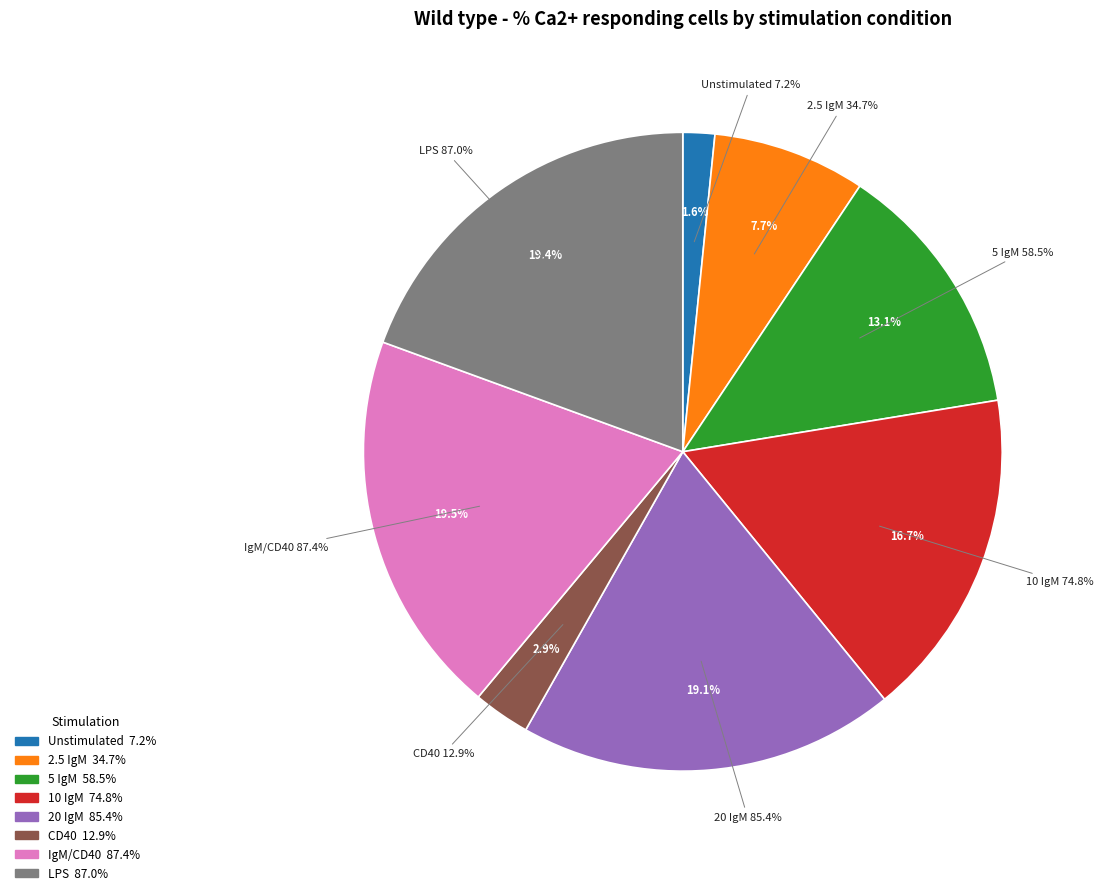

Does Unstimulated account for over 50% of the chart?

No